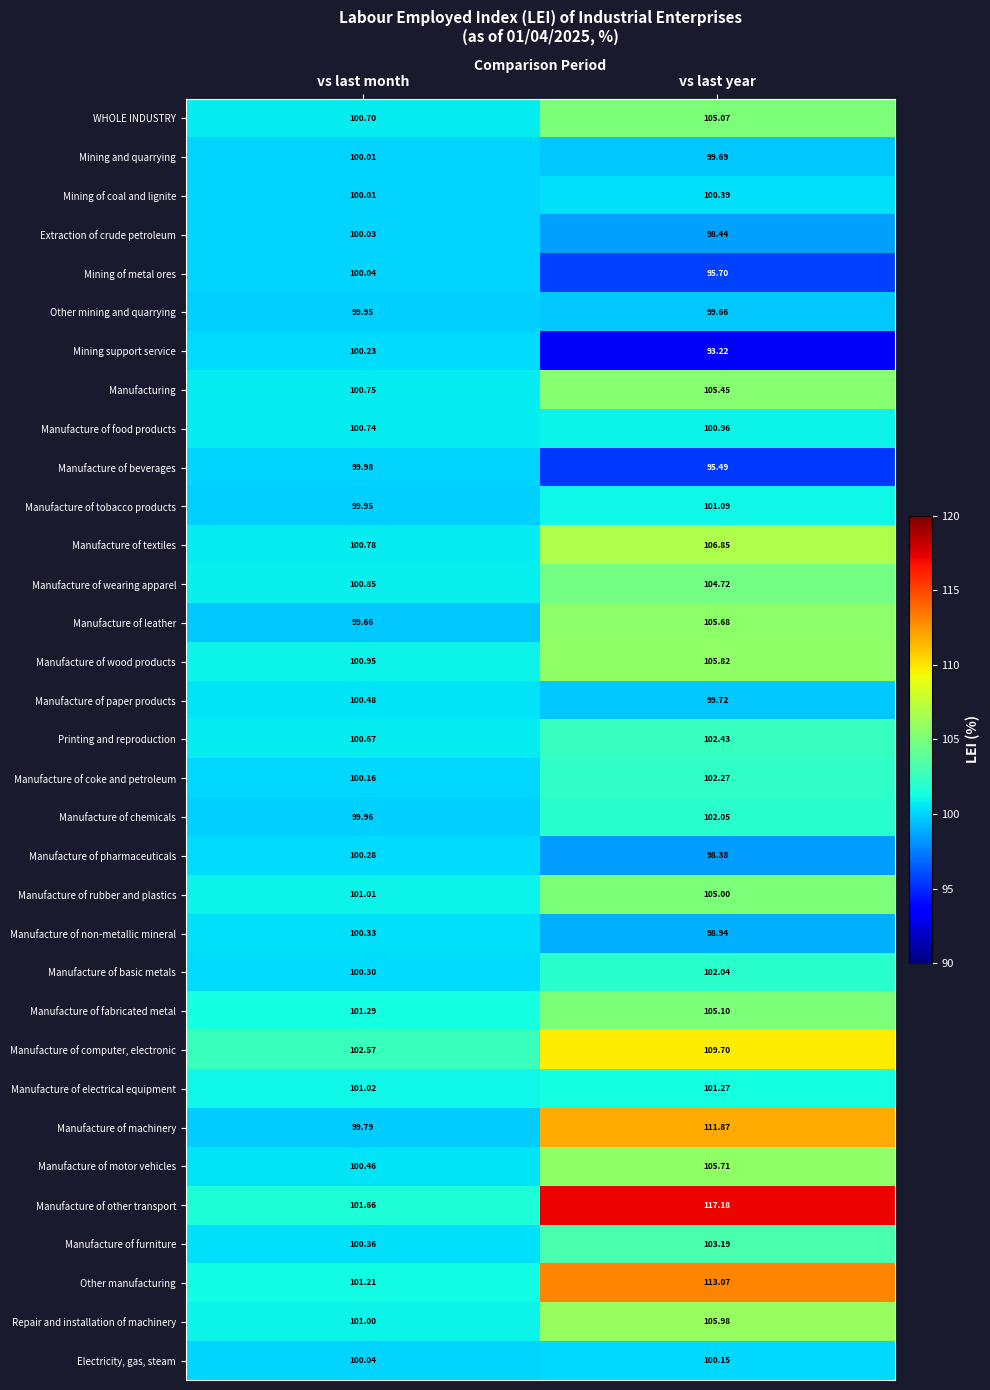

Which series has the widest spread of values?

Manufacture of other transport